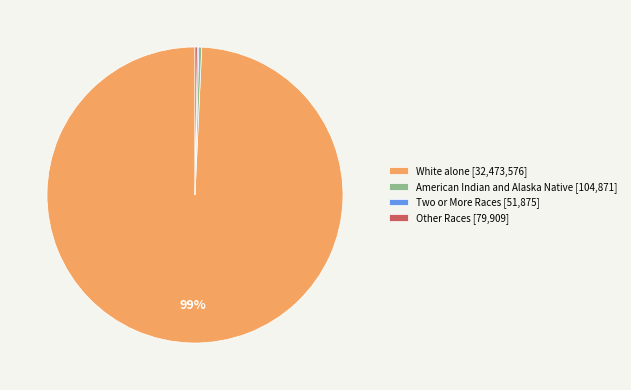

Which category has the biggest portion of the pie?

White alone [32,473,576]